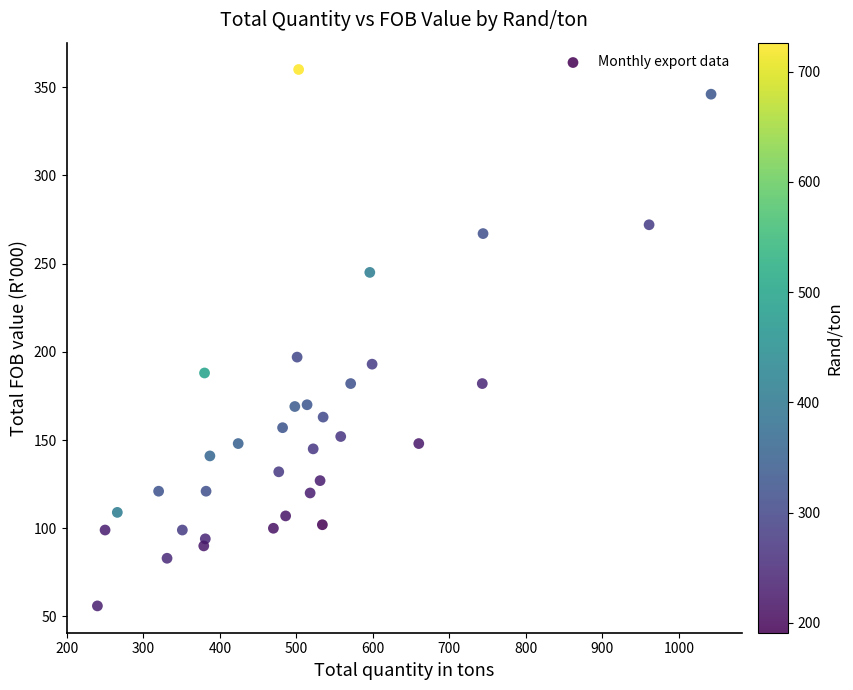

What is the range of X values (max minus min)?

802